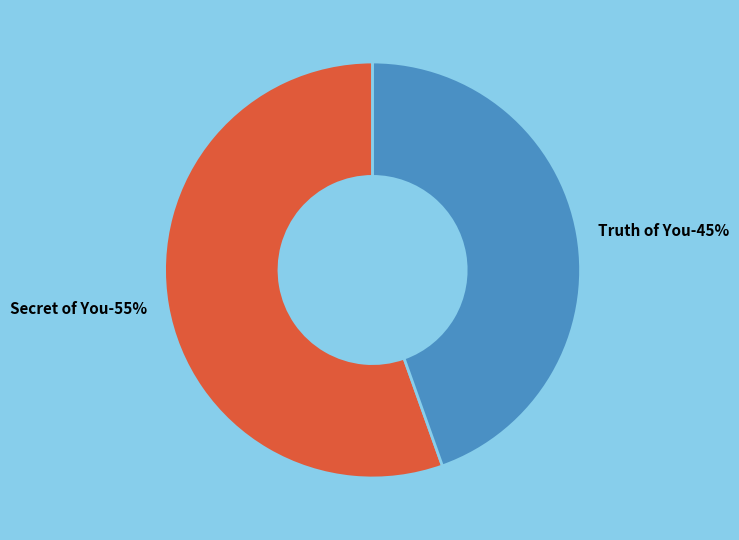

Does any single category account for the majority?

Yes